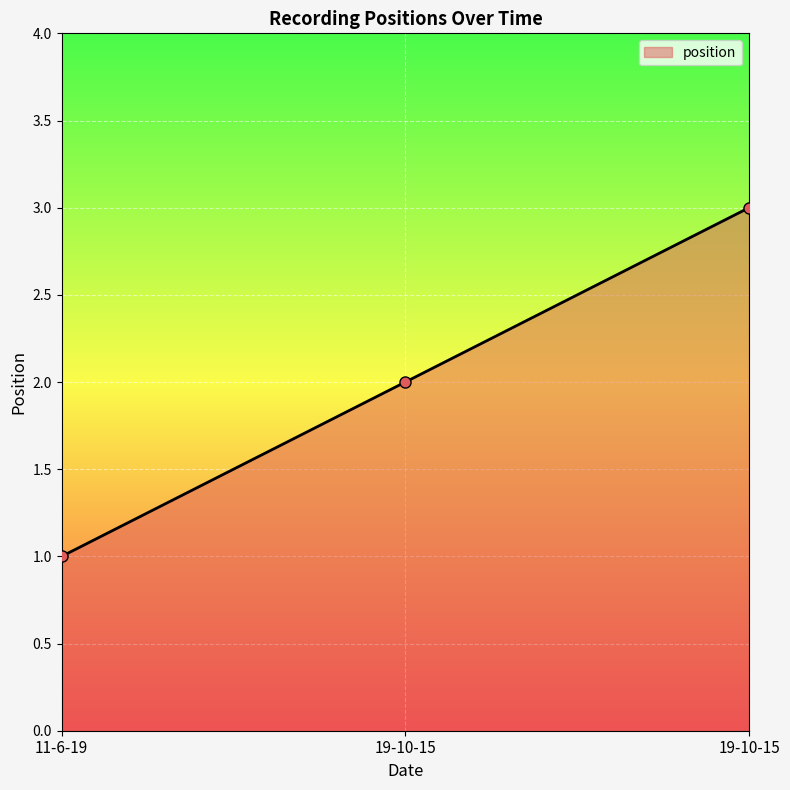

List the labels in order of value, largest first.

19-10-15, 19-10-15, 11-6-19